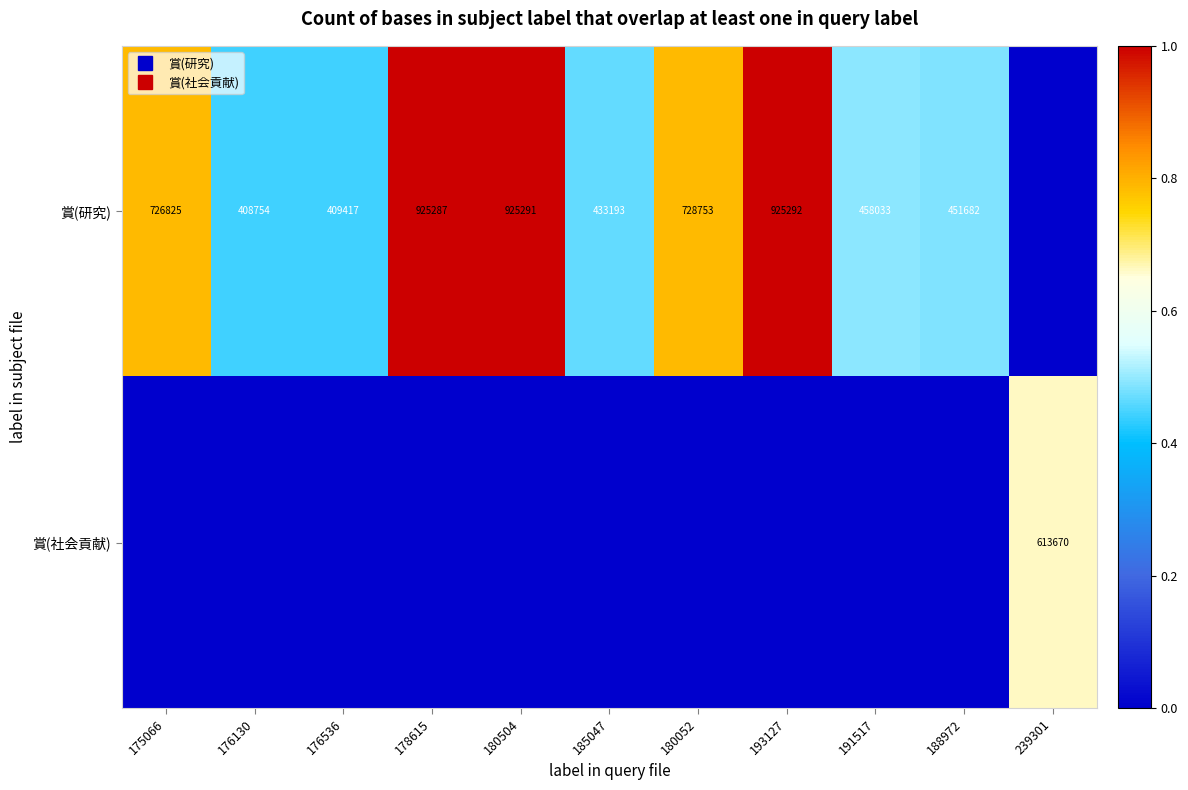

At which category is the sum across all series the highest?

193127